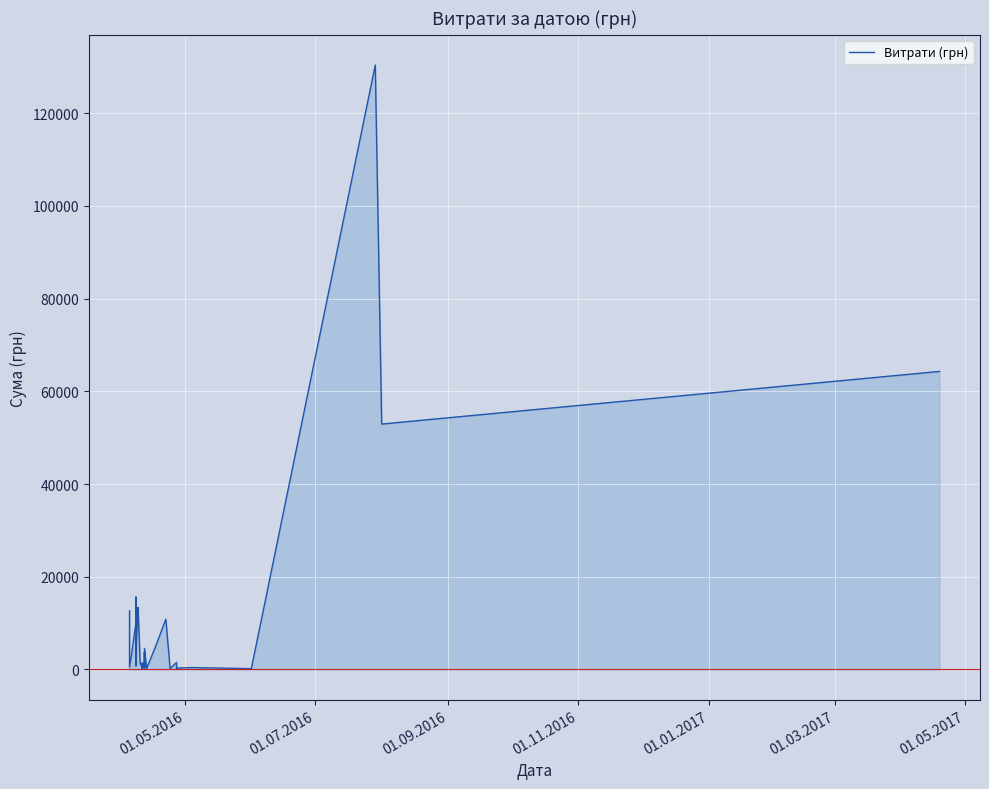

How many distinct data groups are displayed?

1